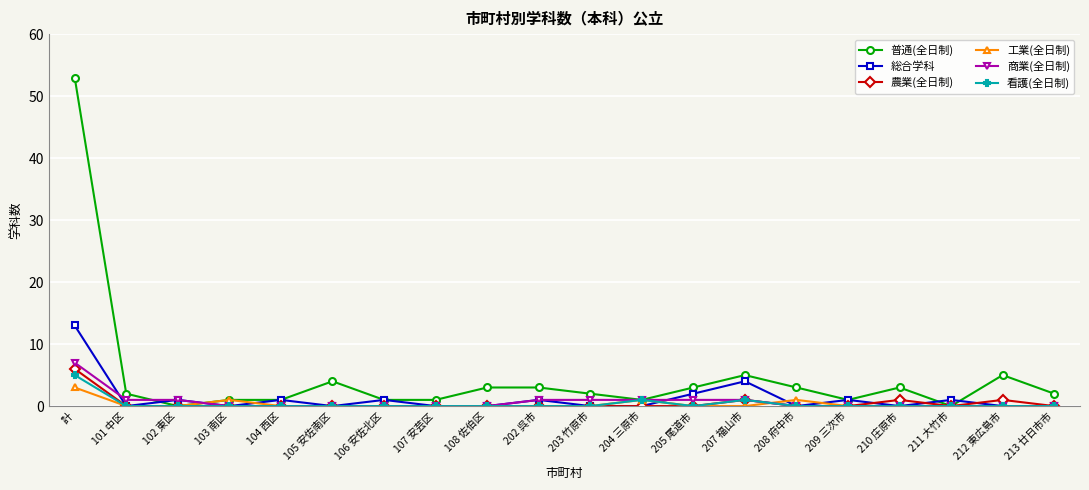

How many distinct data groups are displayed?

6